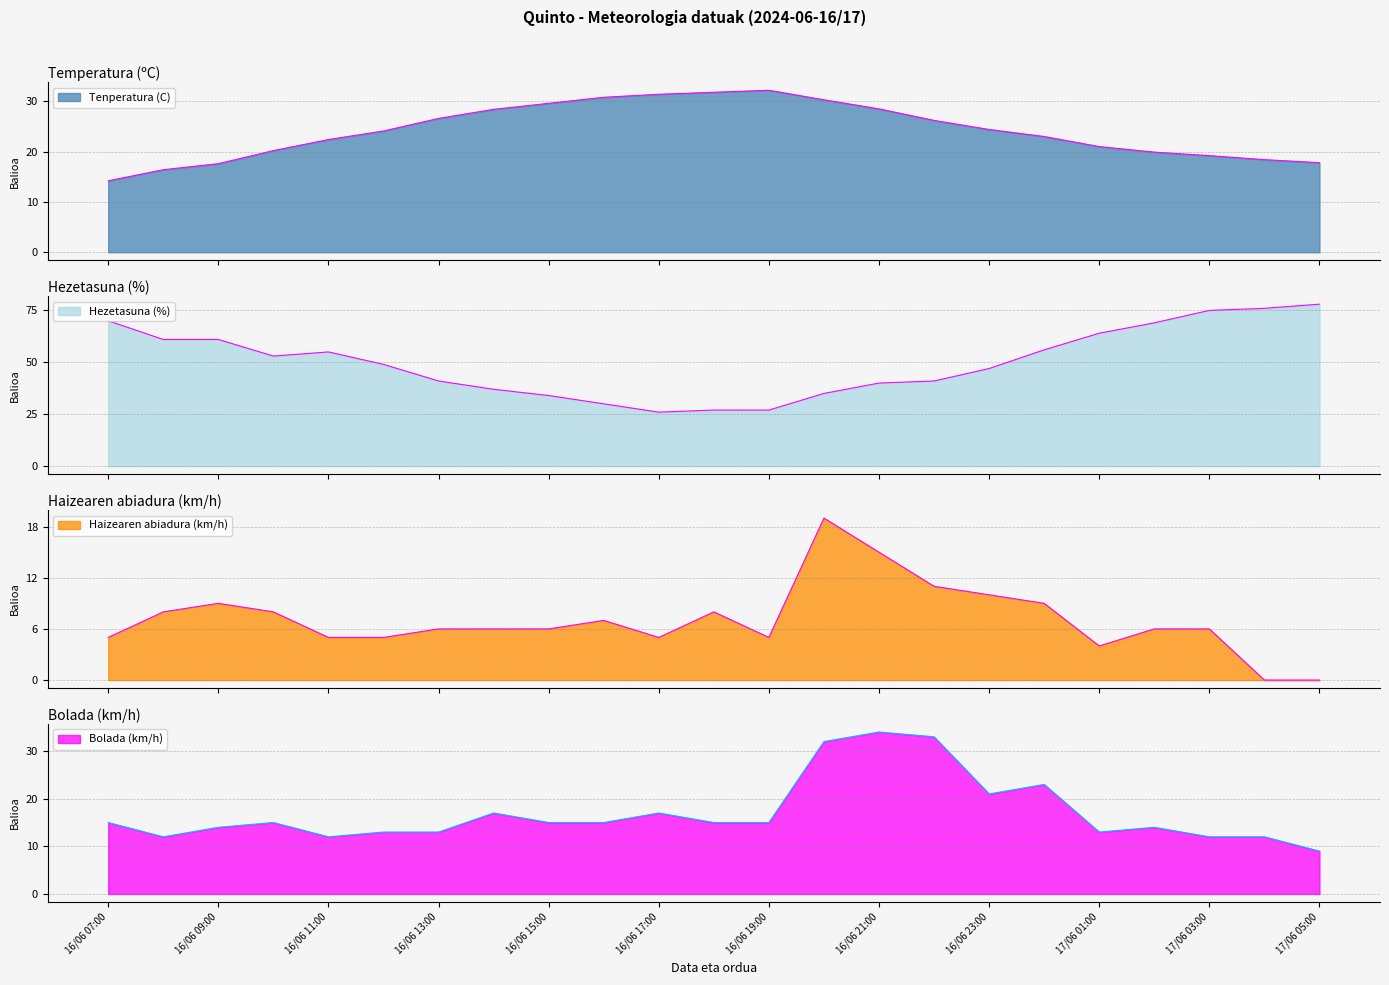

The Bolada (km/h) series shows 18.4 at 16/06 11:00. True or false?

False